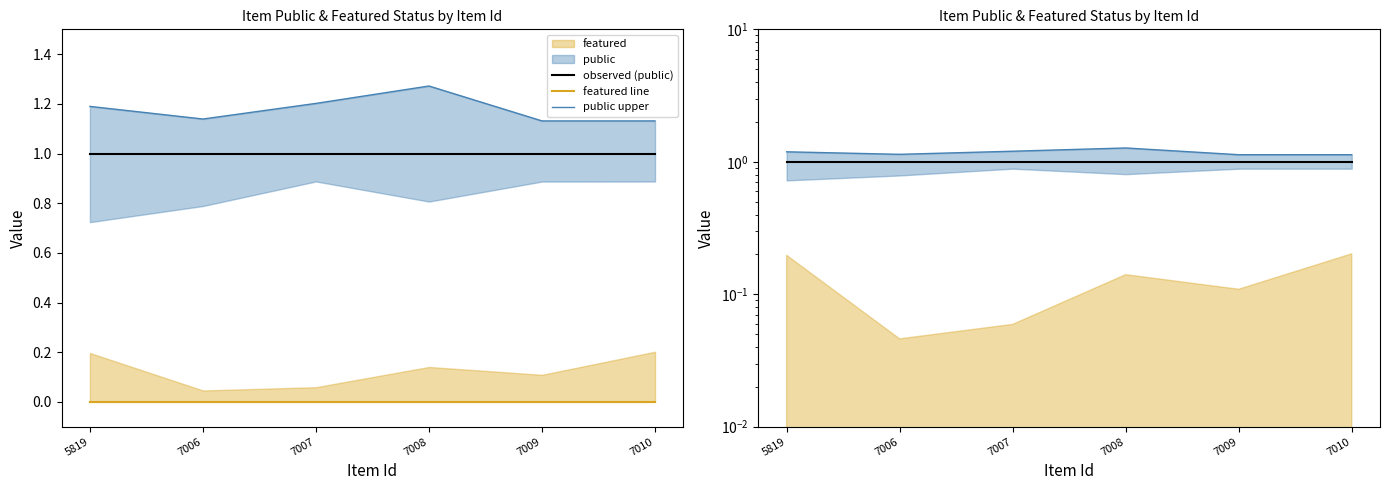

Reading left to right, what are all the values shown in this chart?

observed (public): 5819=1.0	7006=1.0	7007=1.0	7008=1.0	7009=1.0	7010=1.0
featured line: 5819=0.0	7006=0.0	7007=0.0	7008=0.0	7009=0.0	7010=0.0
public upper: 5819=1.2	7006=1.1	7007=1.2	7008=1.3	7009=1.1	7010=1.1